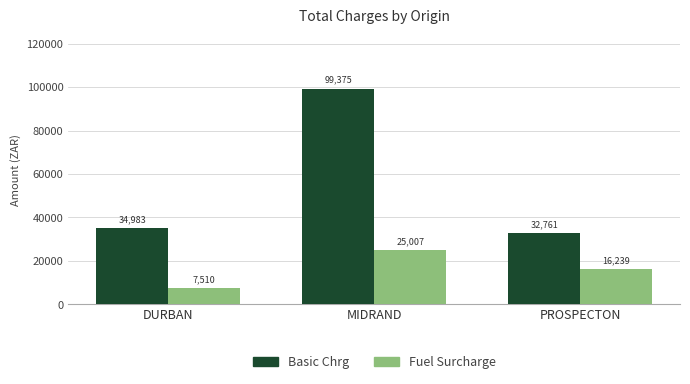

List the series in order of their peak value, lowest first.

Fuel Surcharge, Basic Chrg